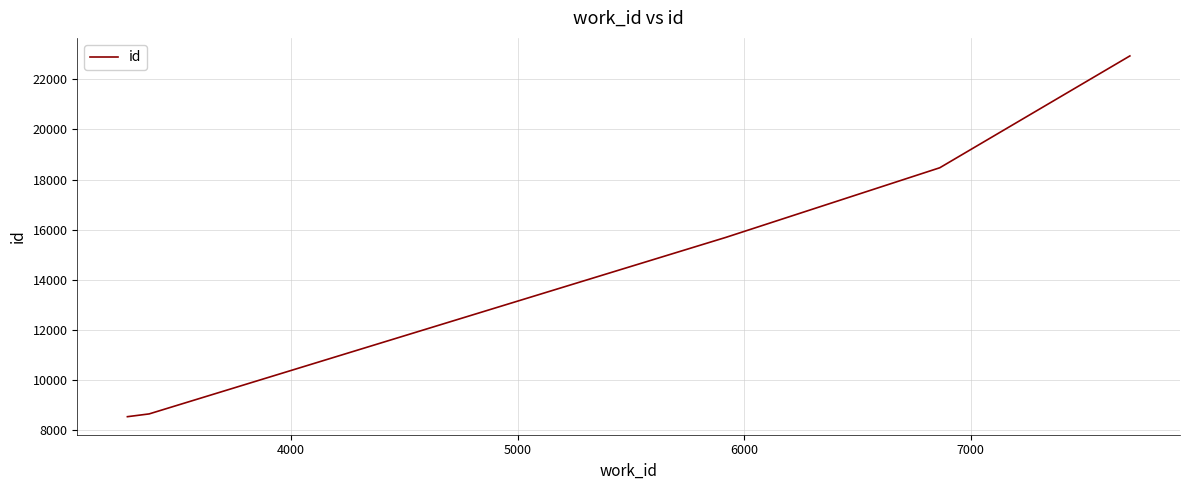

True or false: there are more than 2 points higher than both neighbors.

False